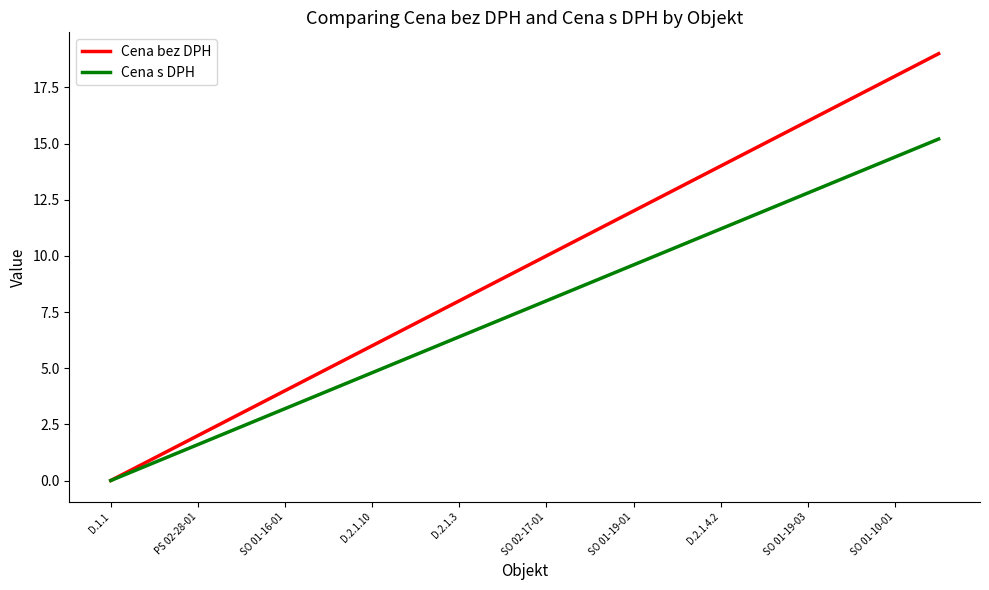

Which series has the largest total across all categories?

Cena bez DPH